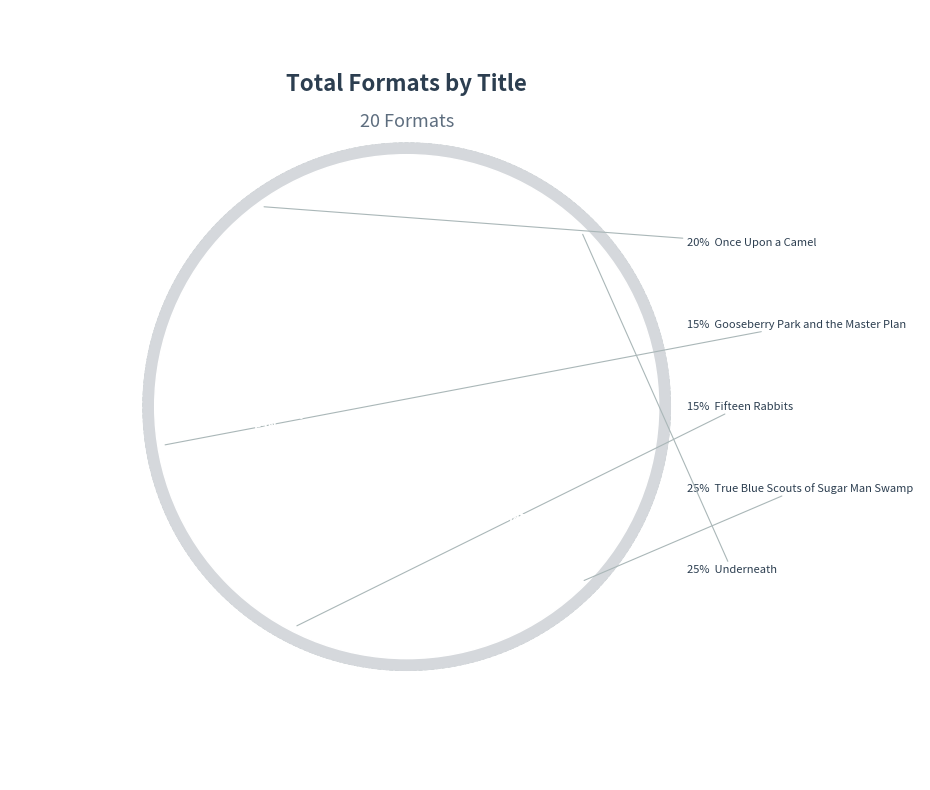

Count the number of slices in the pie.

5